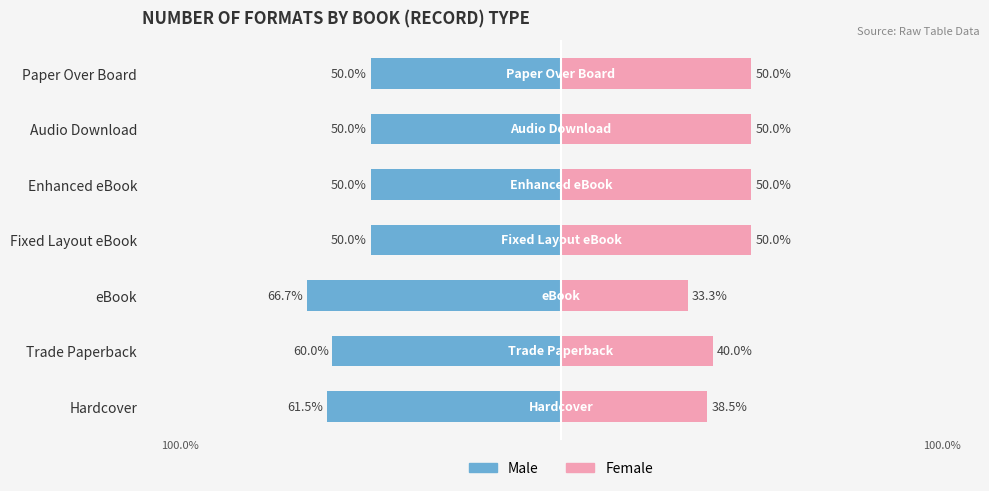

Count the number of categories in the chart.

7